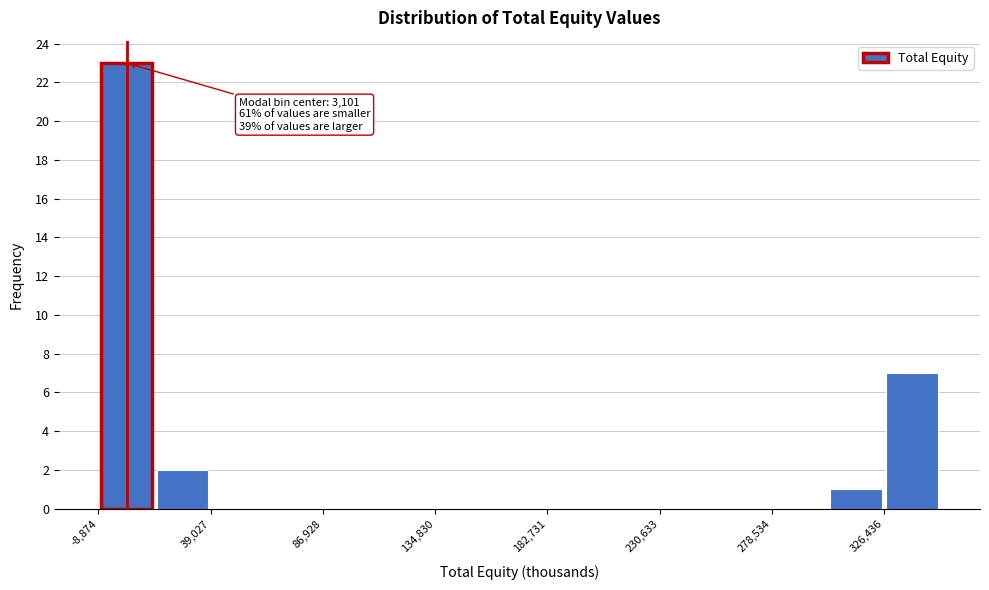

Over which range of the x-axis is the bar tallest?

-10000 to 15000